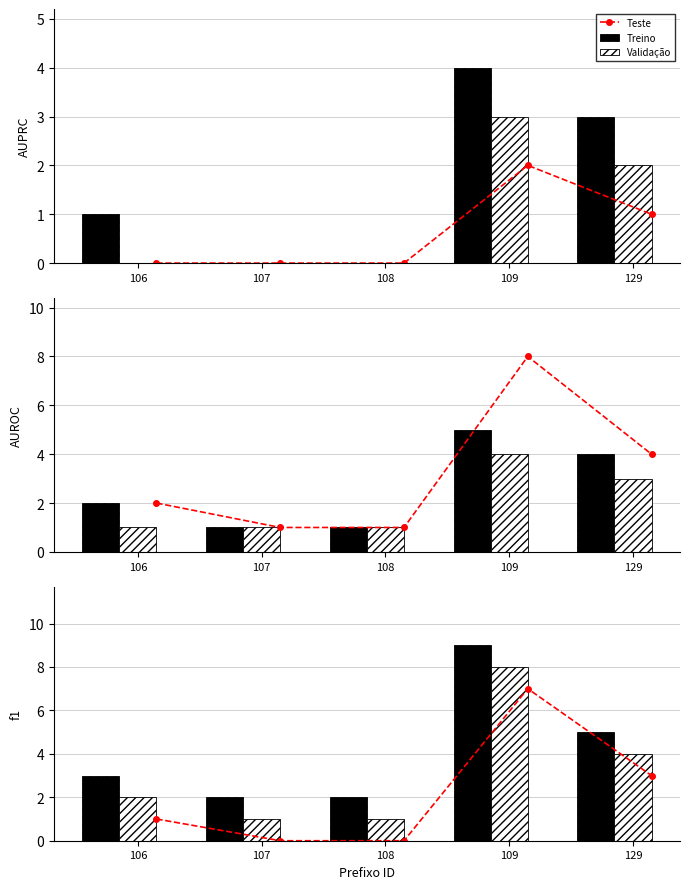

The Treino series shows 1 at 108. True or false?

False